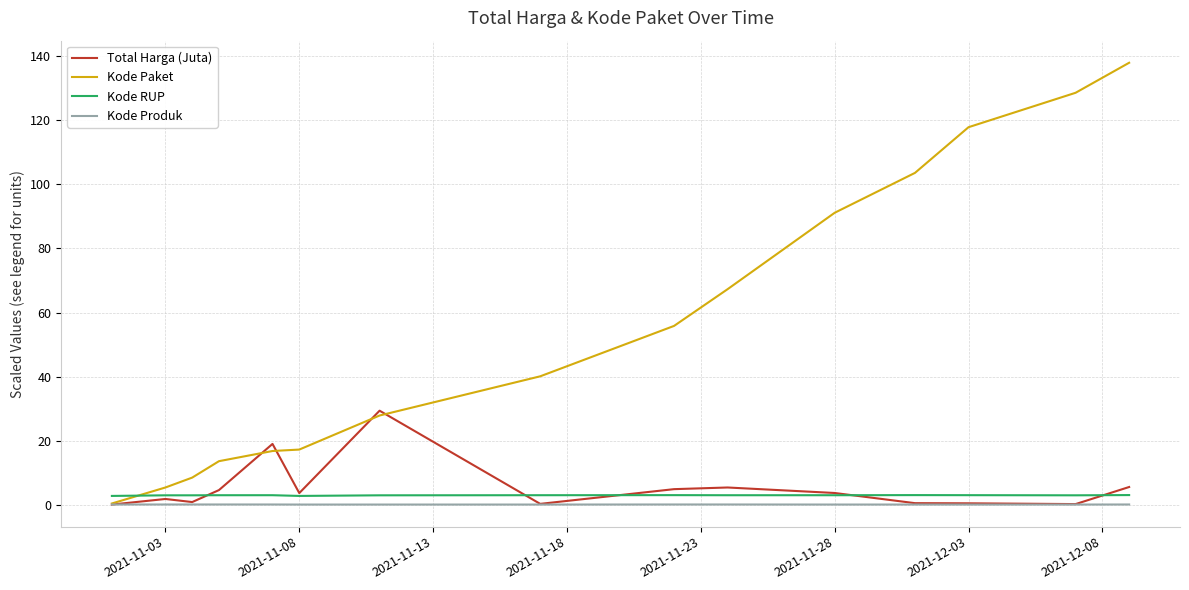

True or false: Kode Produk and Kode RUP intersect in this chart.

False